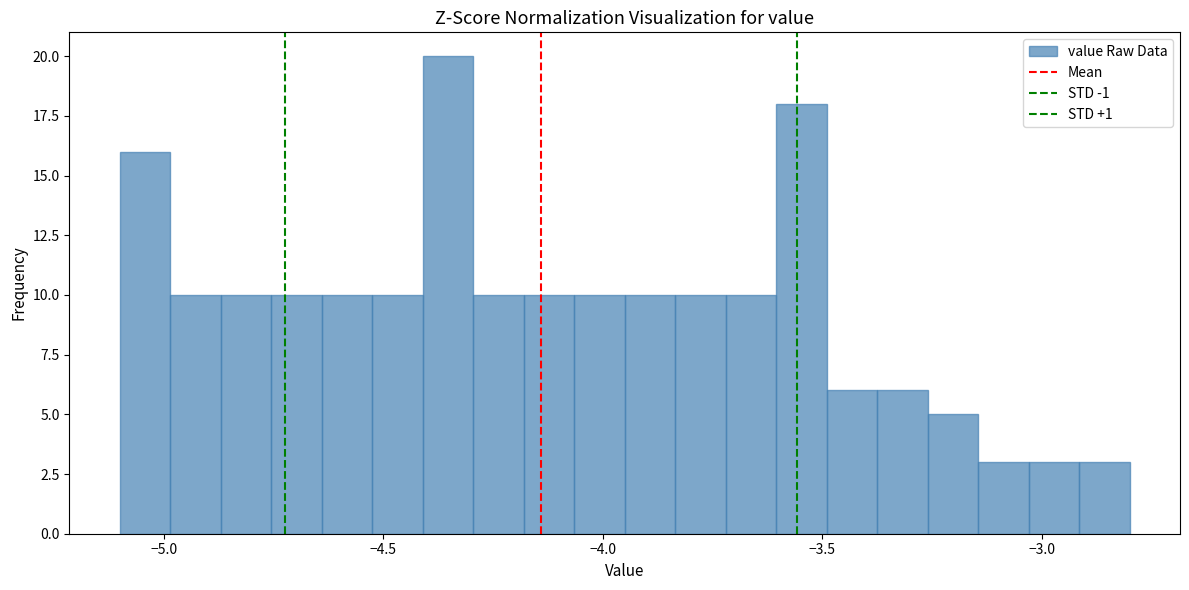

Around what value on the x-axis is the tallest bar? Give the approximate position of its centre, as read against the axis.

-4.35